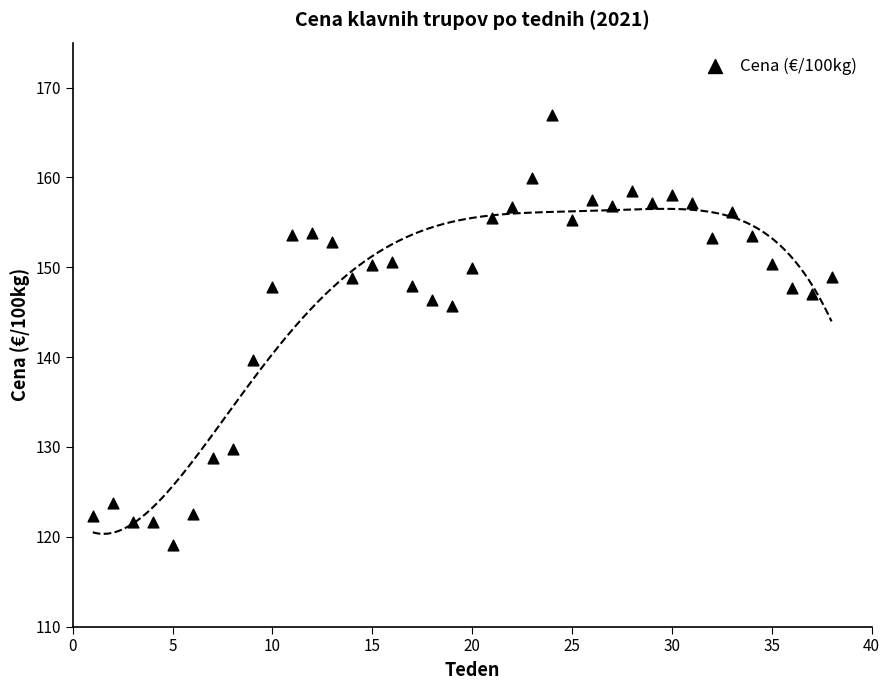

What is the range of X values (max minus min)?

37.0